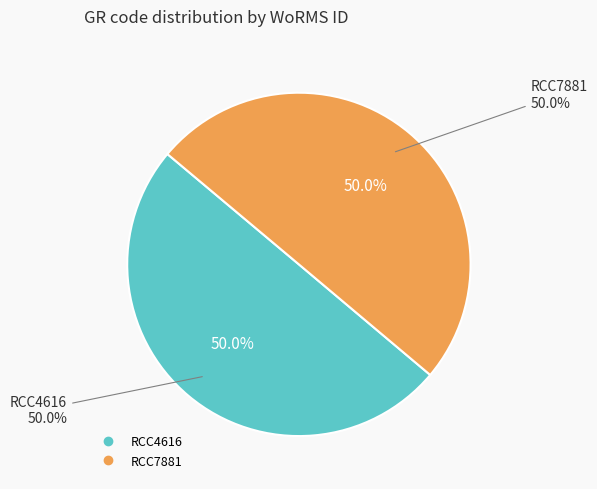

What percentage do RCC4616 and RCC7881 together represent?

100.0%